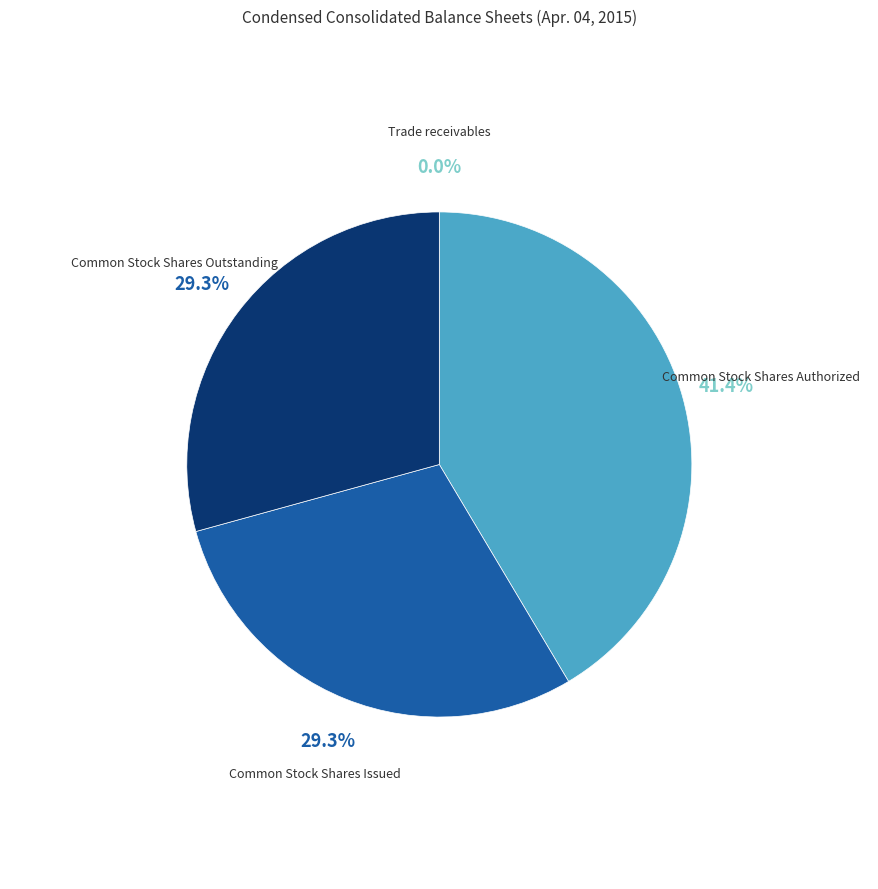

To the nearest percent, what is the difference between the largest and smallest slice percentages?

41%